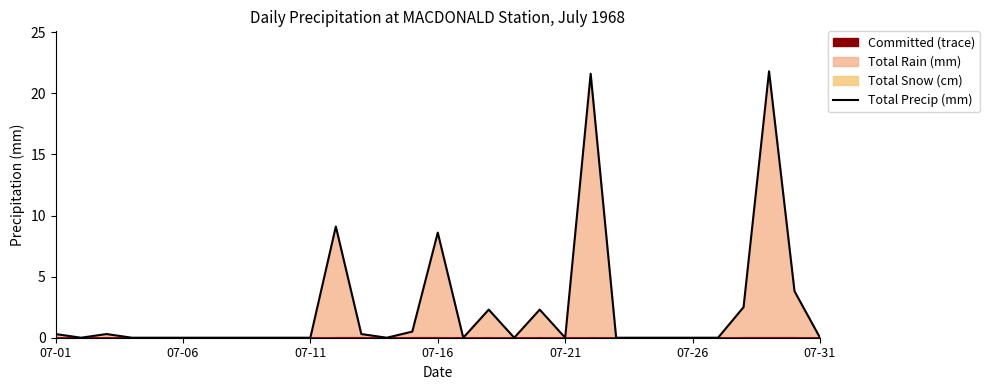

Which has a higher value, 16 or 07-21?

16